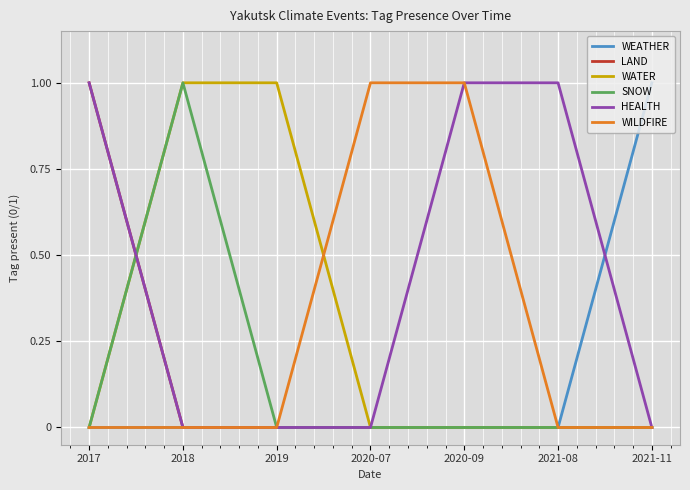

What position from the right is 2020-09?

3